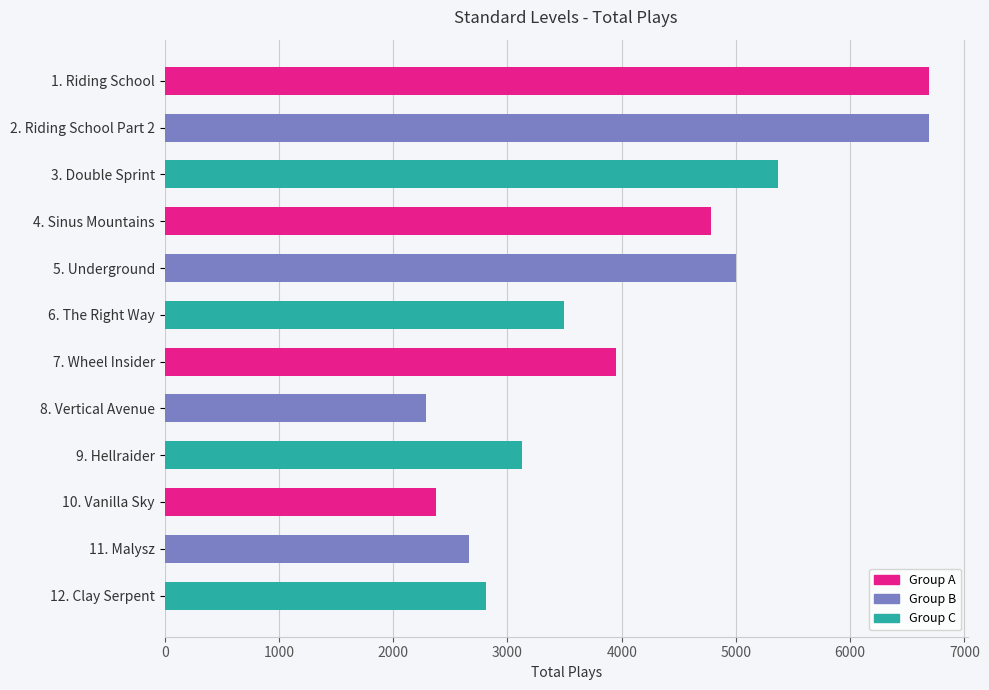

Which has a higher value, 9. Hellraider or 5. Underground?

5. Underground